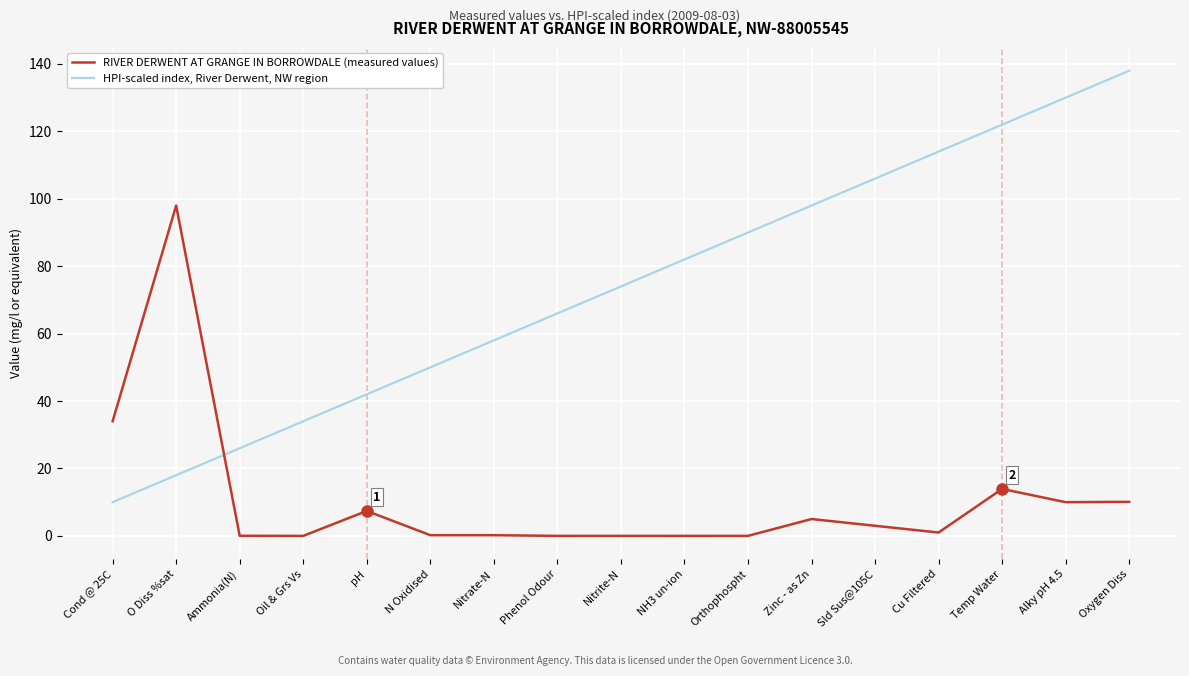

Which series has the widest spread of values?

HPI-scaled index, River Derwent, NW region